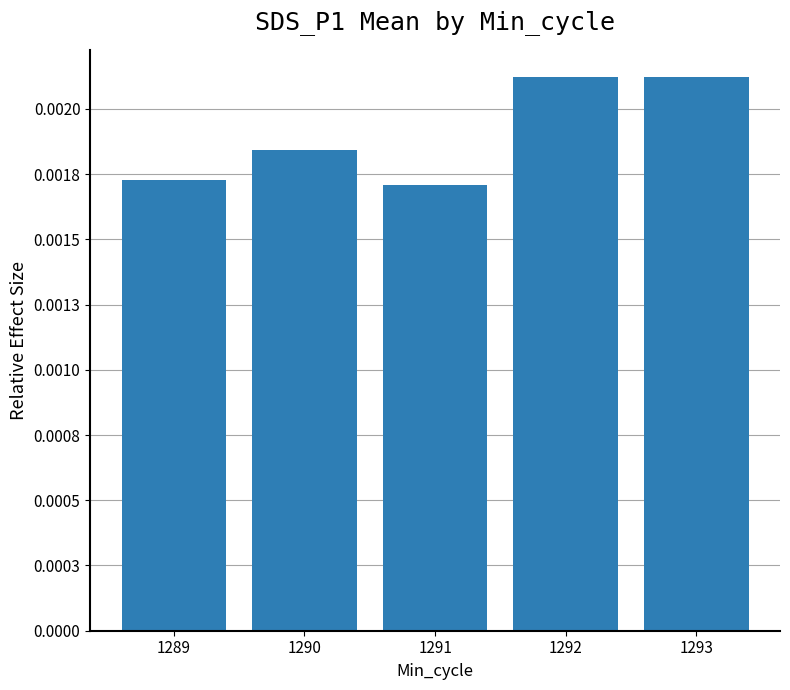

Rank the categories by value from lowest to highest.

1291, 1289, 1290, 1292, 1293